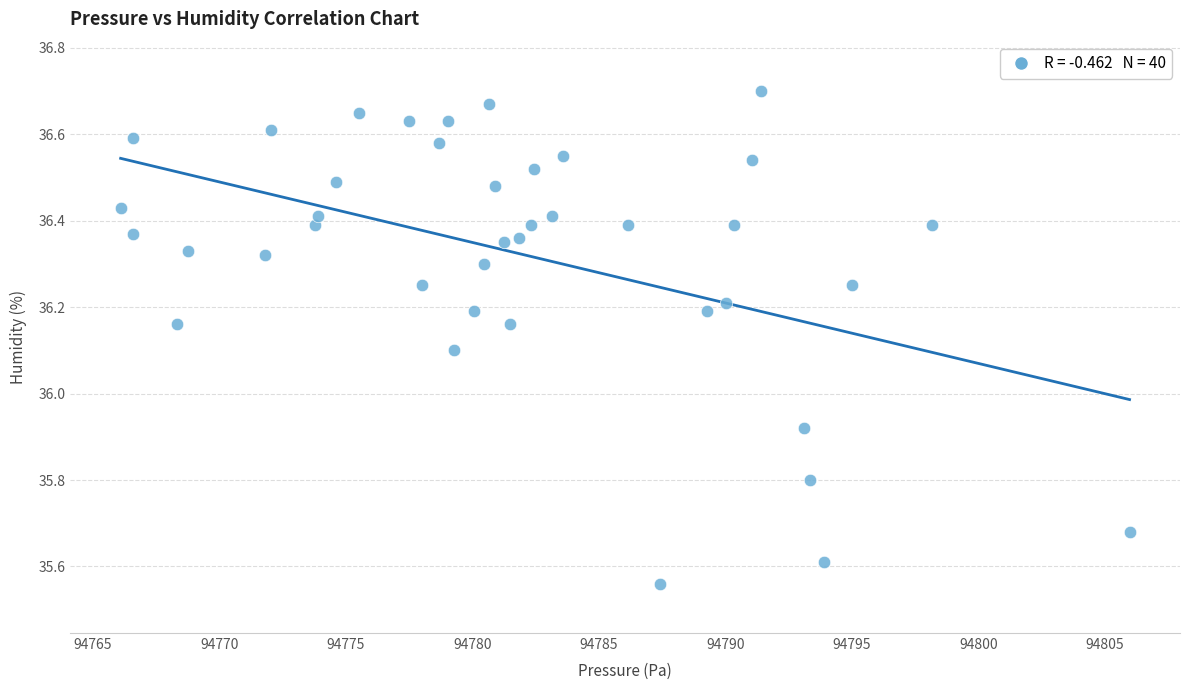

What is the range of Y values (max minus min)?

1.1